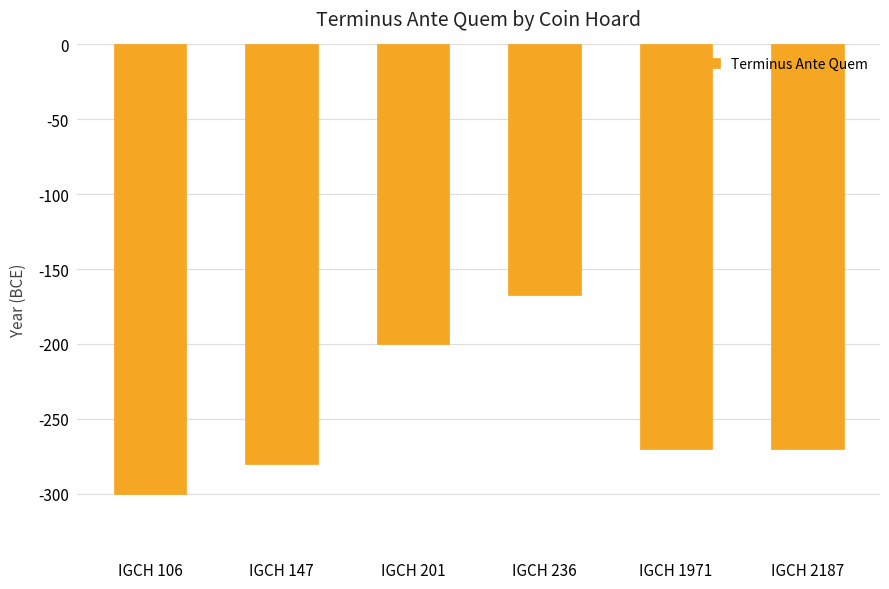

What is the minimum value shown in the chart?

-300